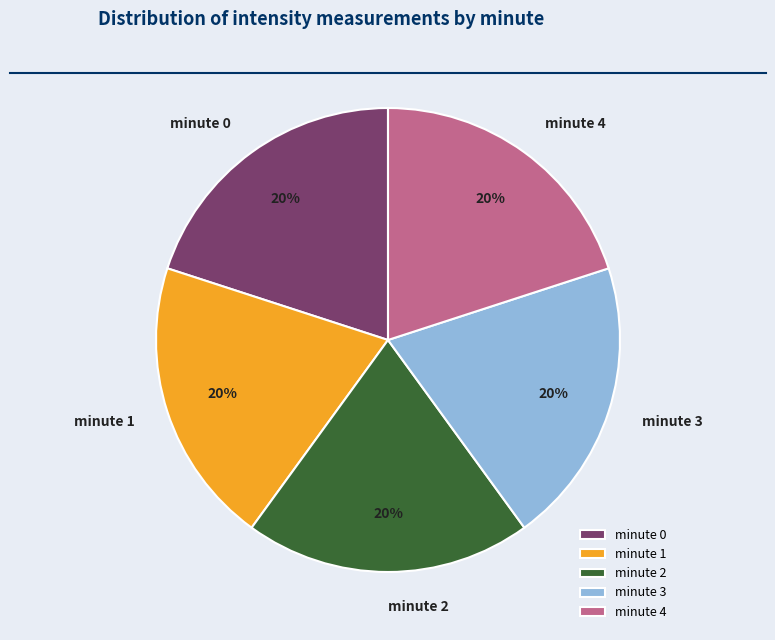

Count the number of slices in the pie.

5